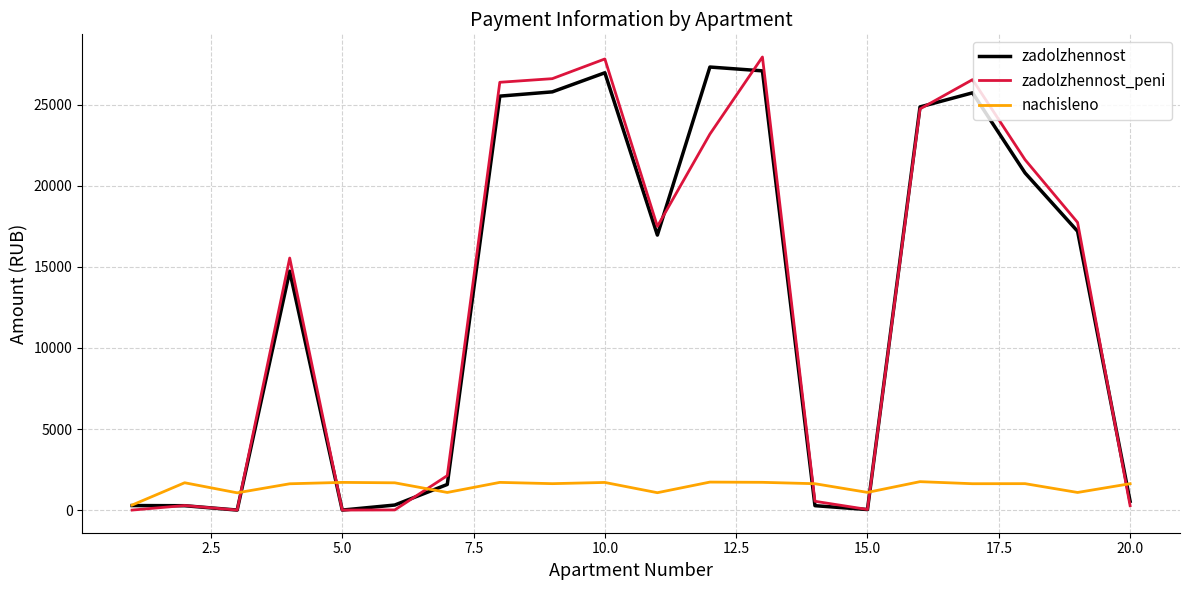

How many values in the nachisleno series are below 1629?

10